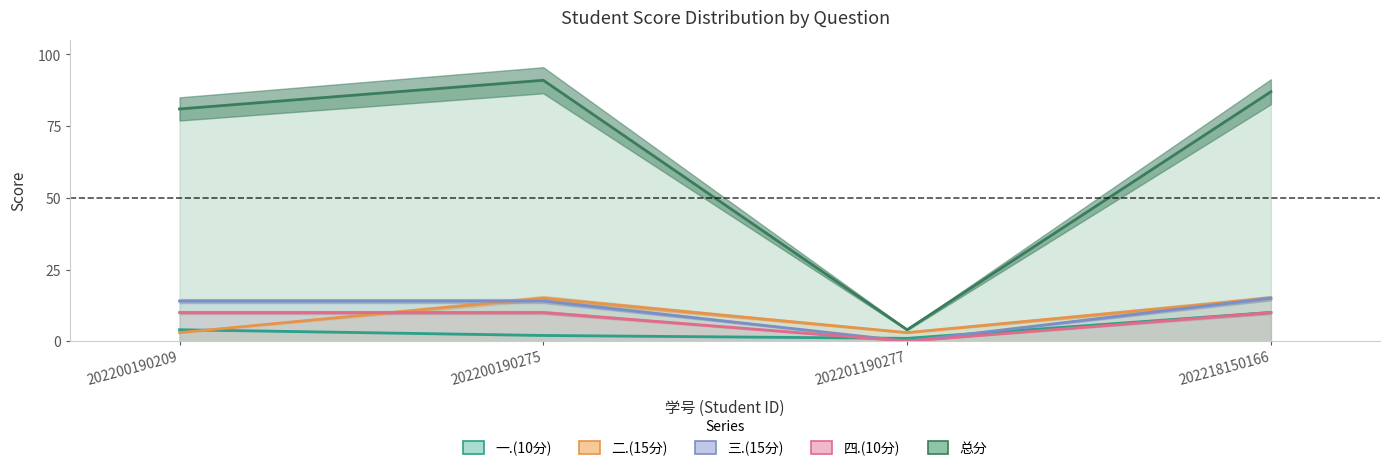

What is the difference between the maximum and minimum values in the 二.(15分) series?

12